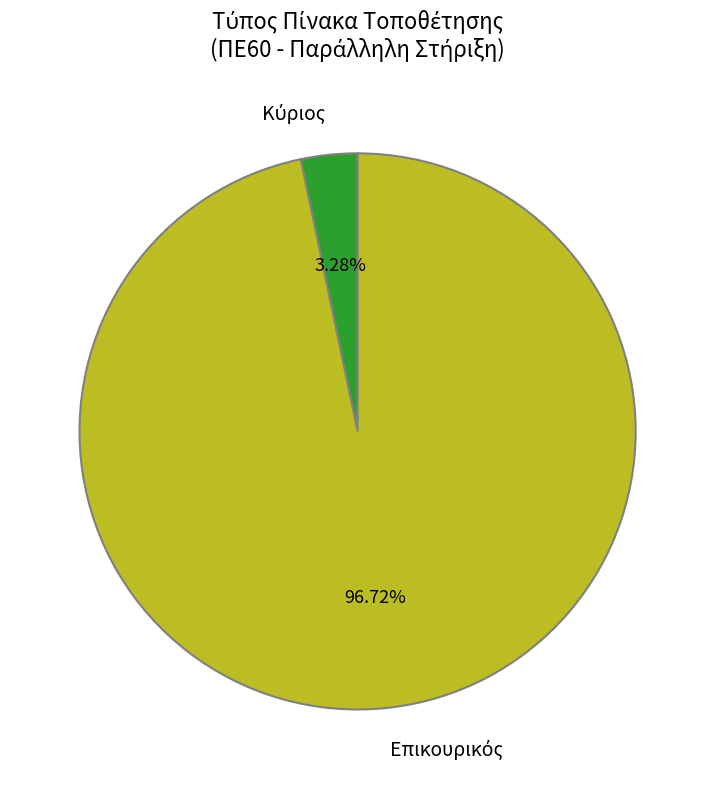

To the nearest percent, what is the average slice percentage?

50%